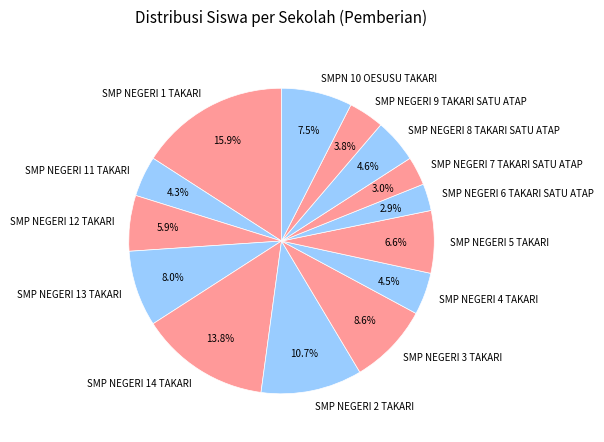

To the nearest percent, what percentage of the pie is SMP NEGERI 12 TAKARI?

6%